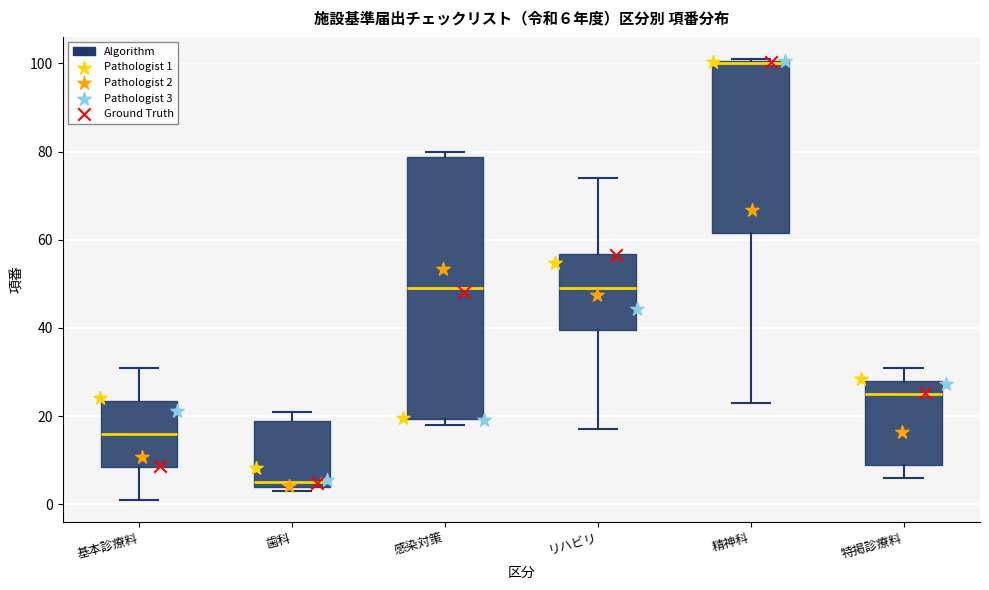

Which box is the tallest, from its lower edge to its upper edge?

感染対策